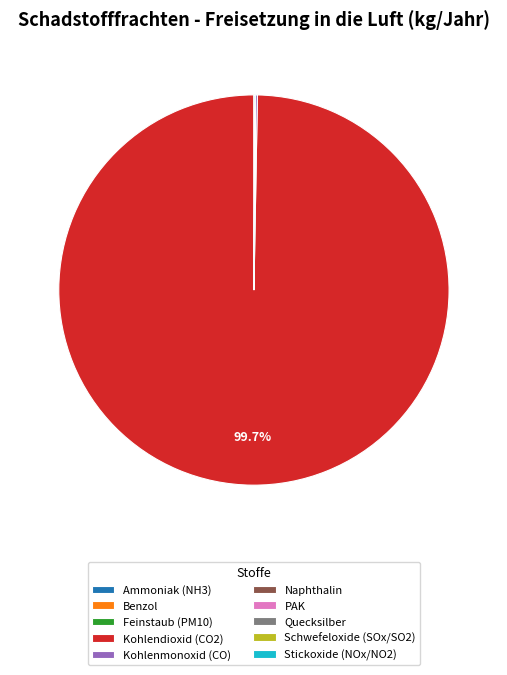

Is there any slice that represents more than half of the pie?

Yes